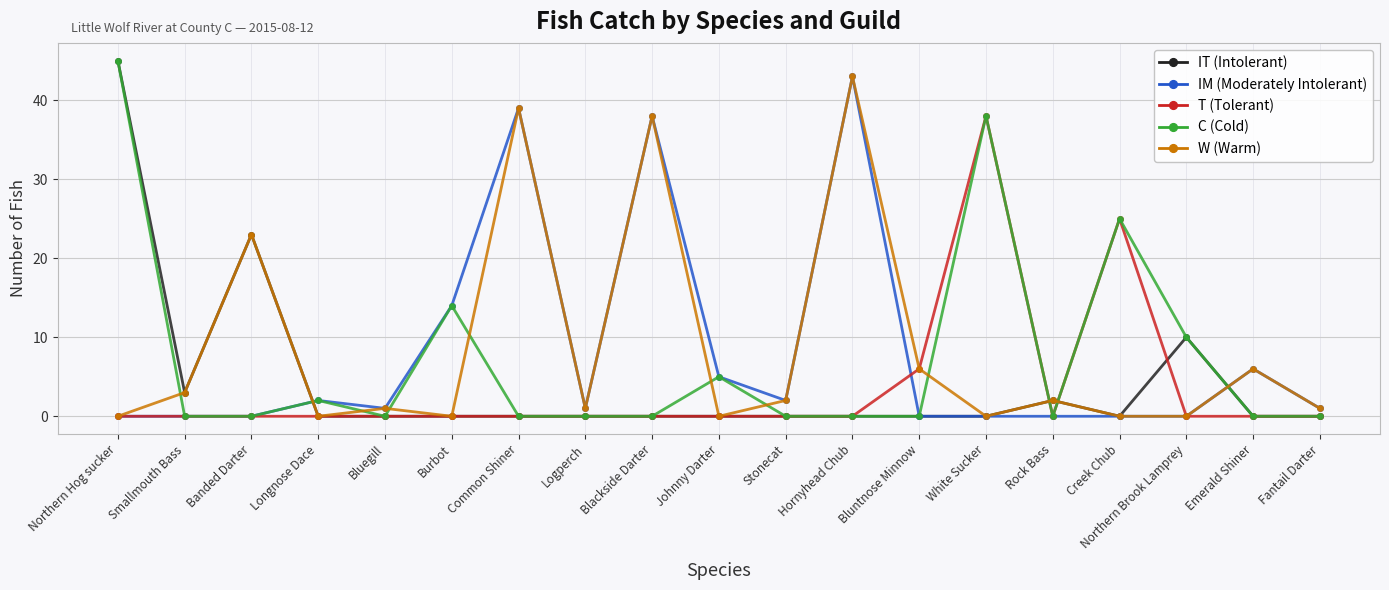

Where is the first local maximum for W (Warm)?

Banded Darter